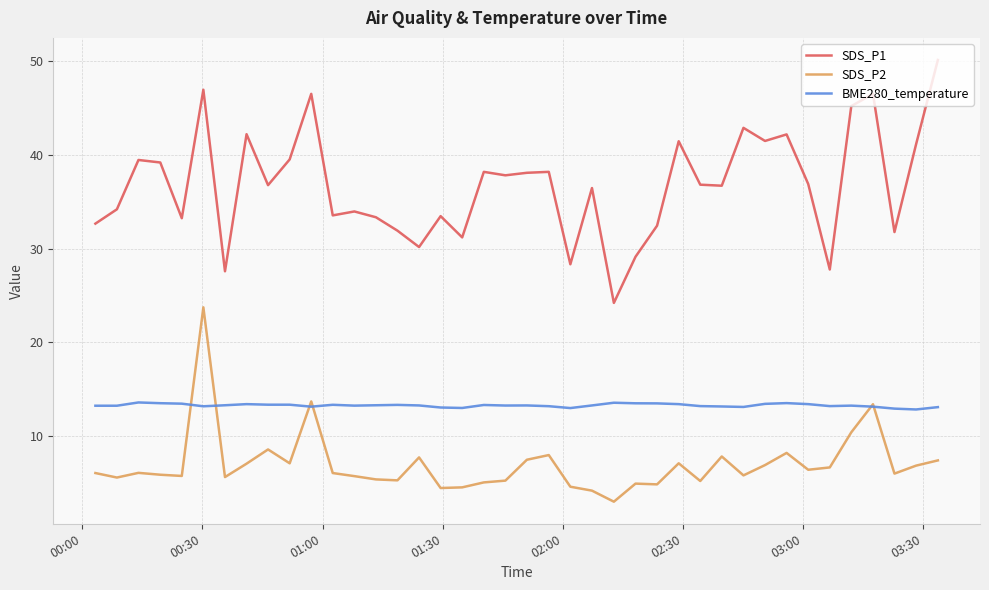

How many lines are shown in the chart?

3